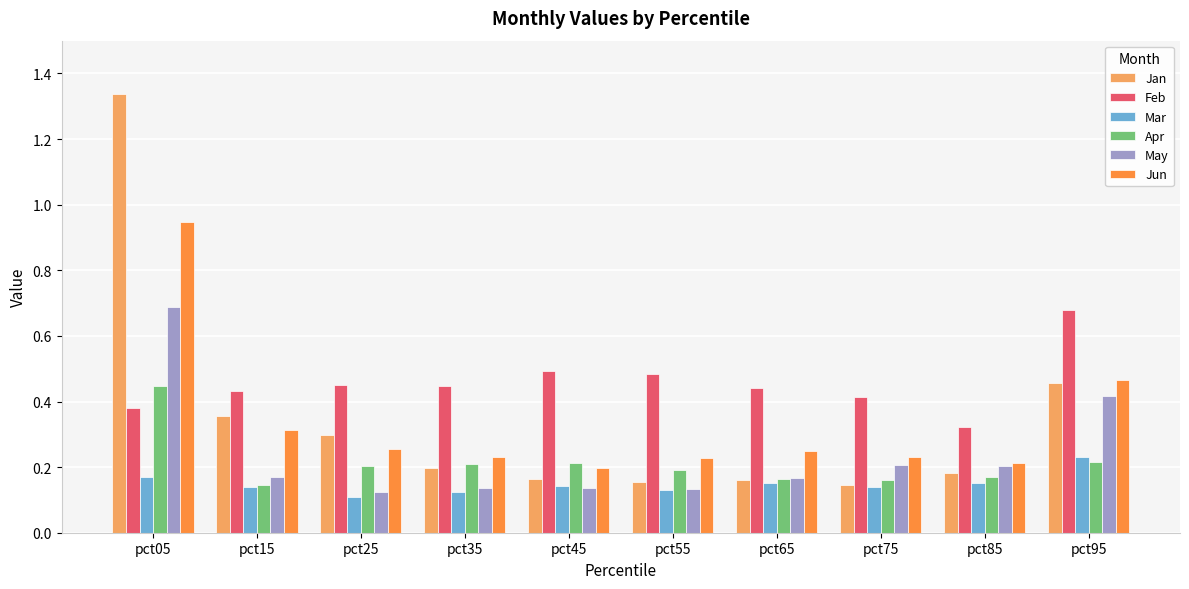

True or false: Feb has a value of 0.7 at pct95.

True